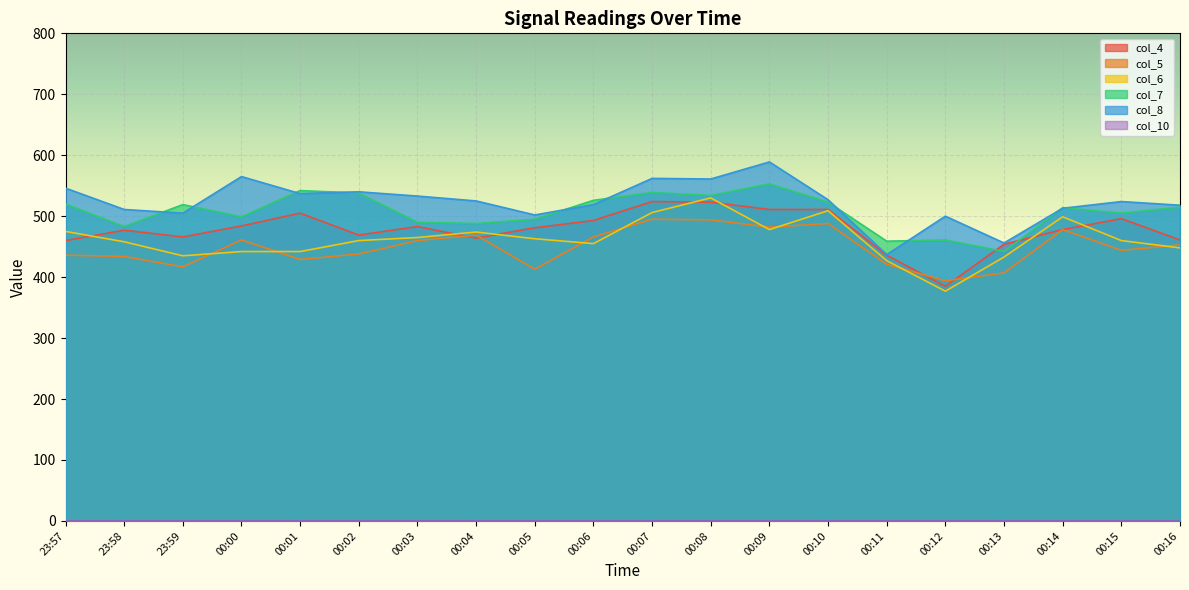

Is it true that col_4 equals 220 at 00:08?

False